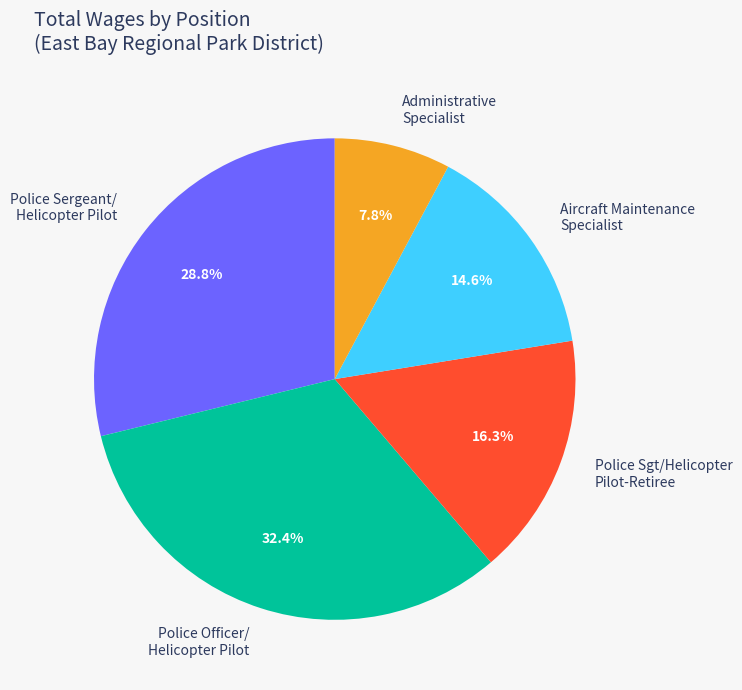

Is there a majority slice in this chart?

No